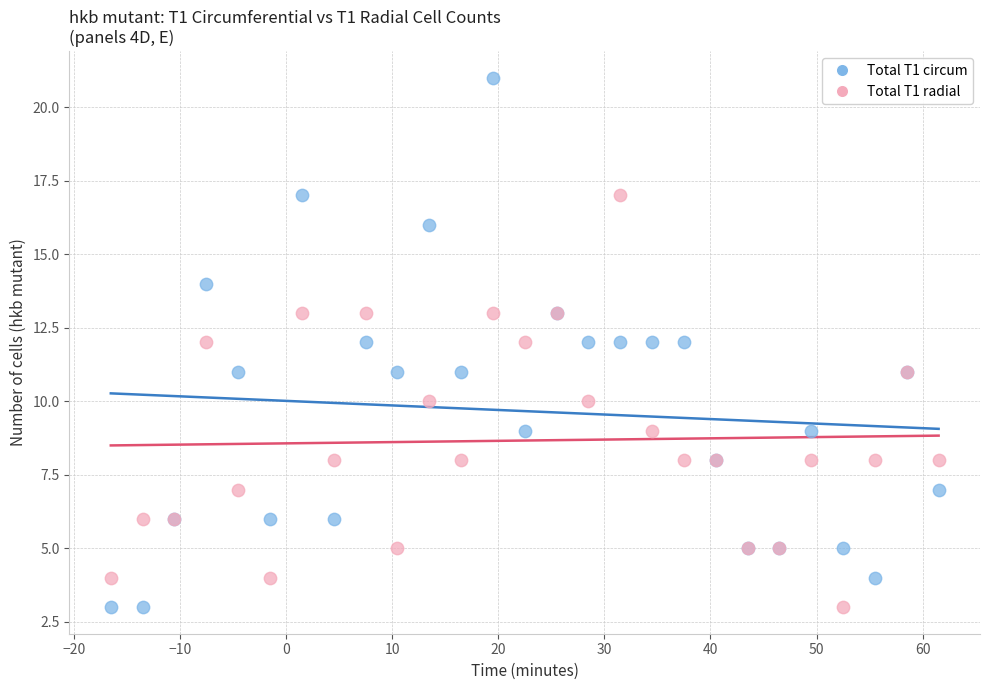

Which series reaches the maximum Y coordinate?

Total T1 circum